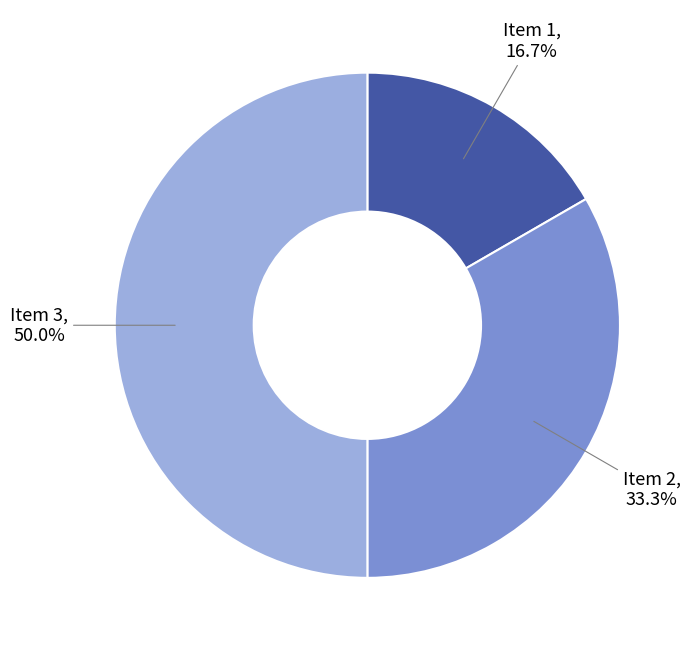

How many slices are in this pie chart?

3